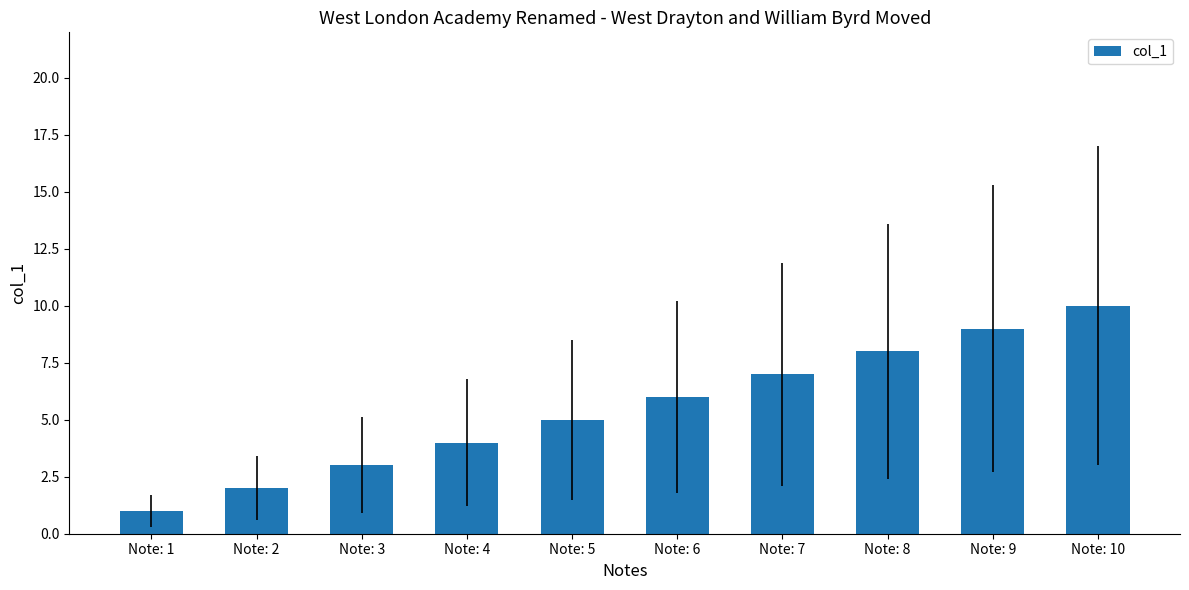

Reading left to right, extract all data points from this chart.

1	2	3	4	5	6	7	8	9	10